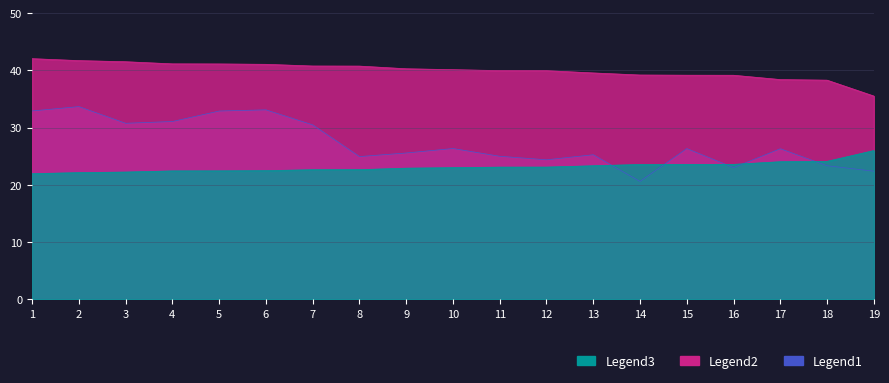

At which category is the sum across all series the highest?

2